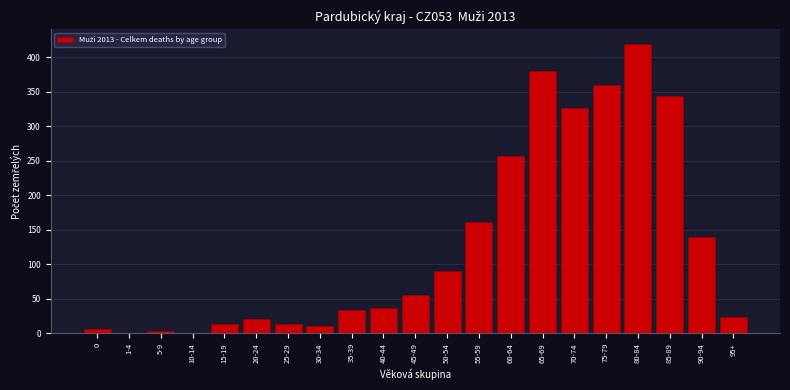

The chart shows a value of 161 at 55-59. True or false?

True